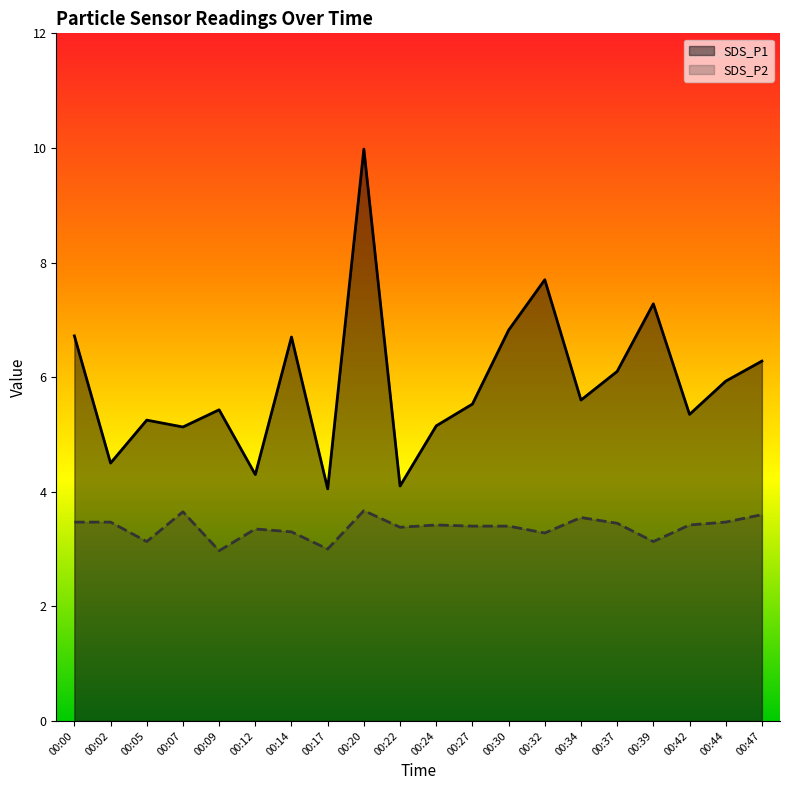

What is the maximum value shown in the chart?

10.0